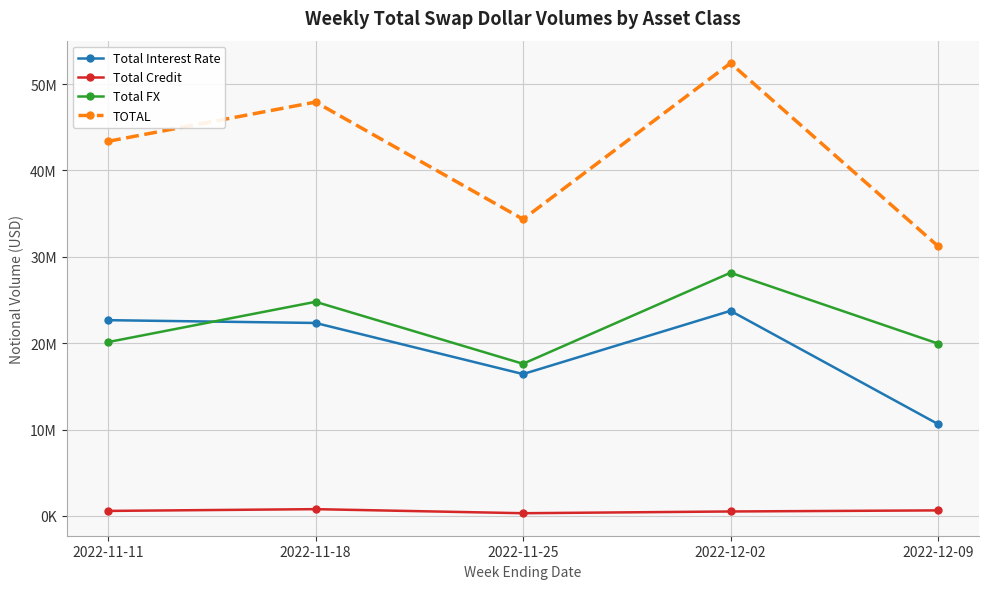

What is the highest value of the Total FX series?

28156173